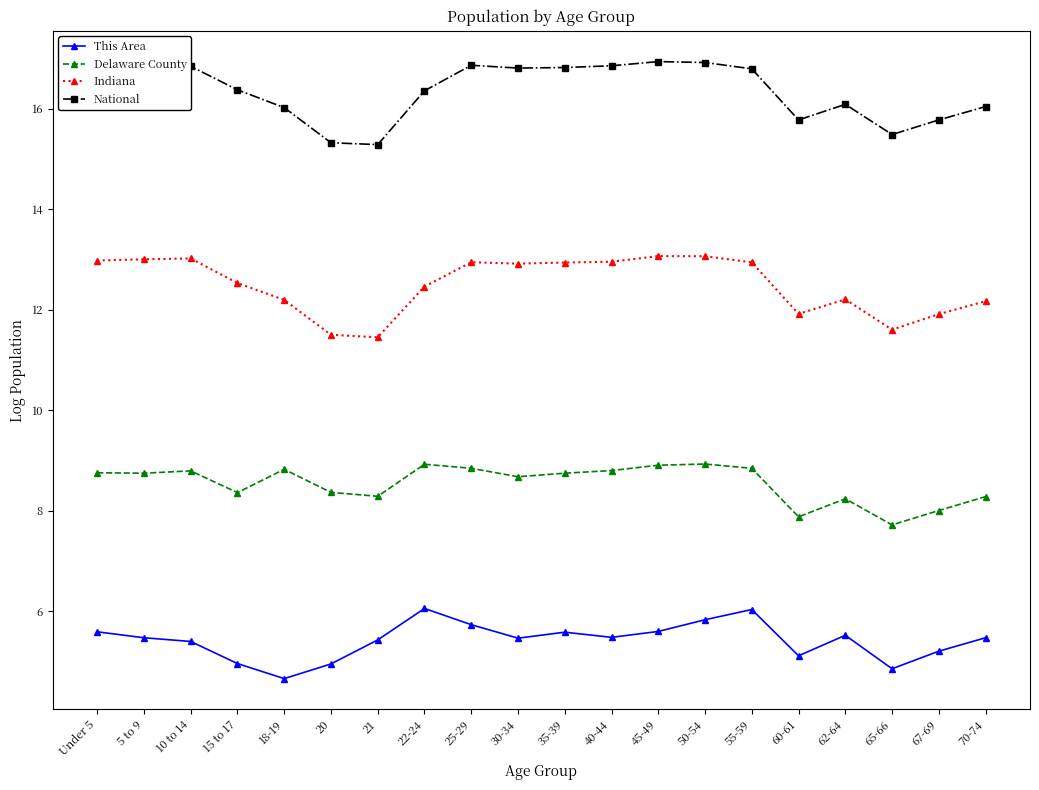

True or false: National has more than 2 points higher than both neighbors.

True